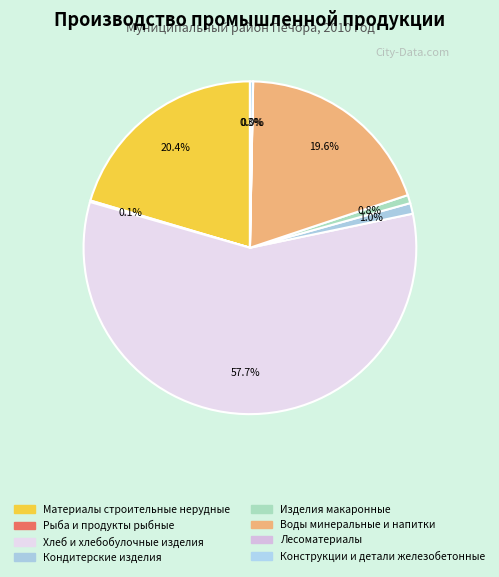

To the nearest percent, what is the average slice percentage?

12%